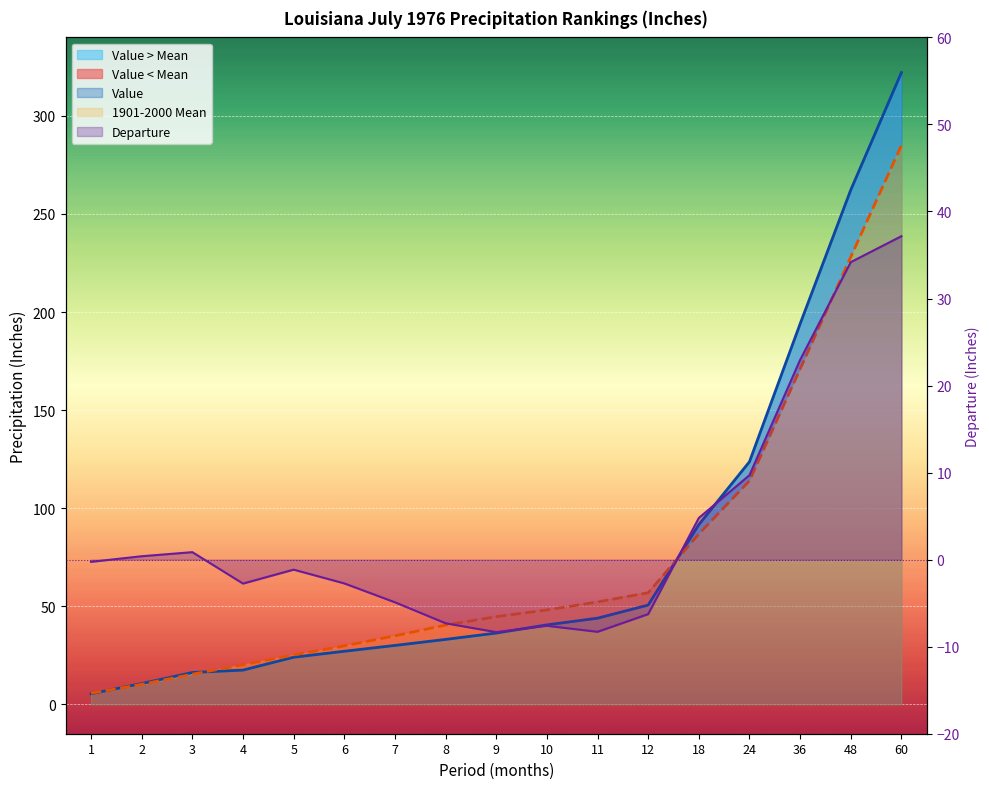

Is it true that Value equals 30.0 at 7?

True